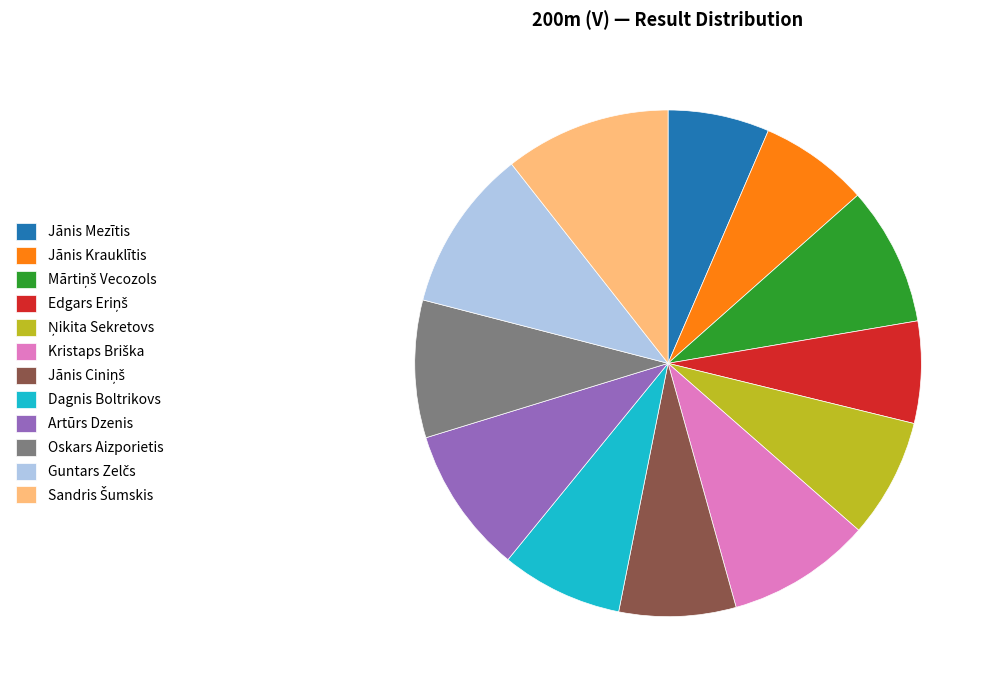

The Oskars Aizporietis slice represents 9% of the pie. True or false?

True